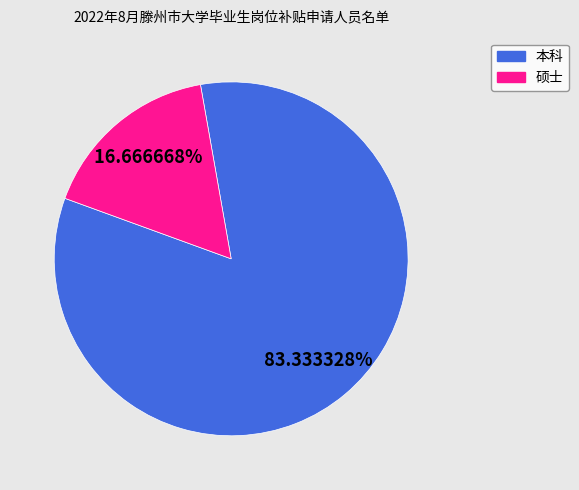

To the nearest percent, what is the difference between the 本科 and 硕士 slice percentages?

67%